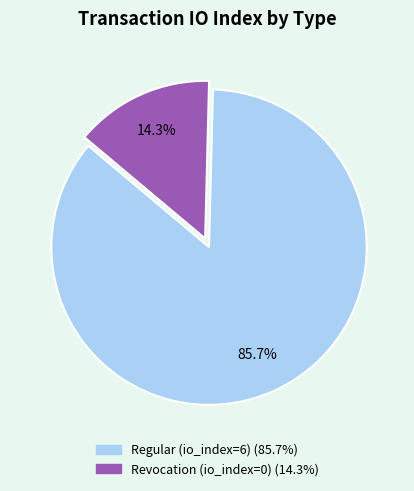

Which slice is the smallest?

Revocation (io_index=0)